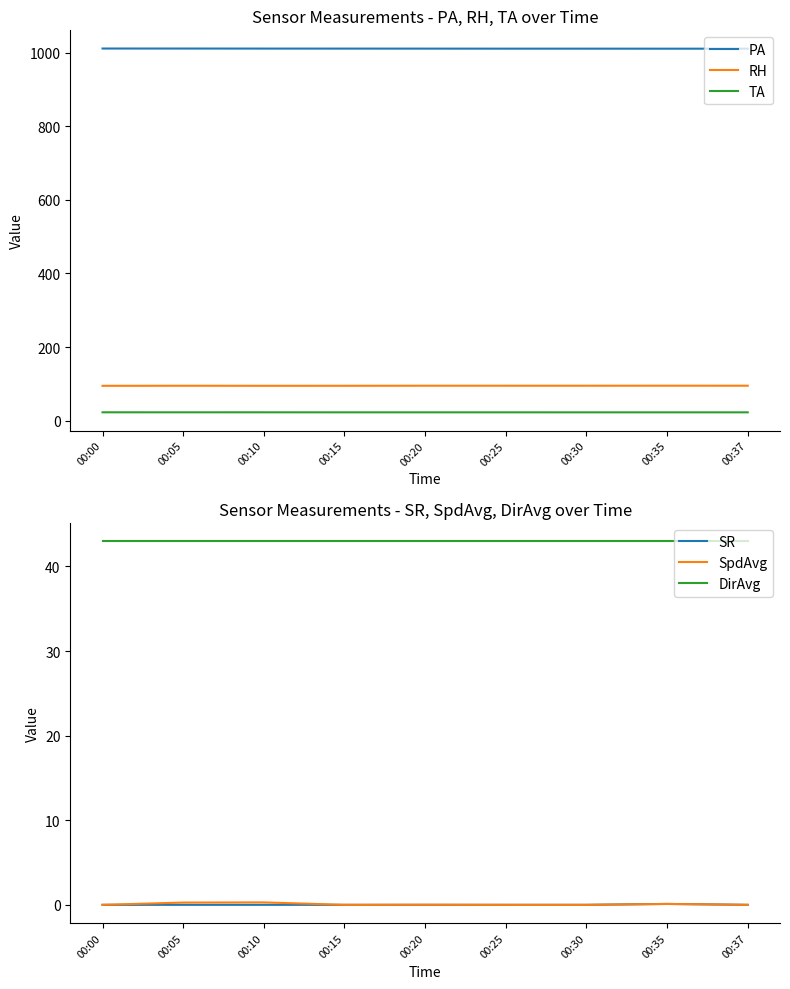

Does the chart display data point markers on the line(s)?

No